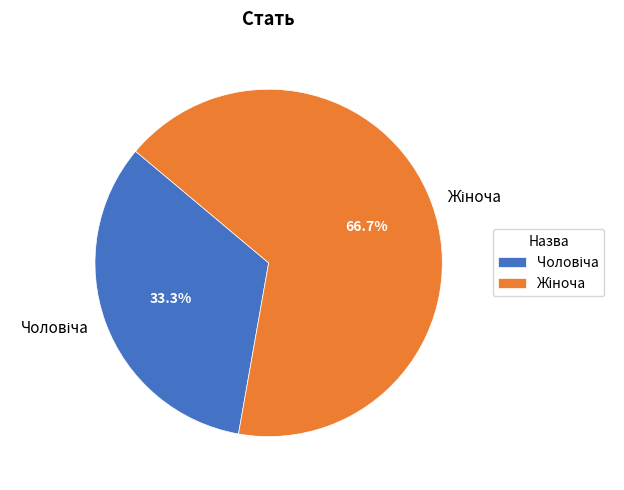

How many slices are in this pie chart?

2